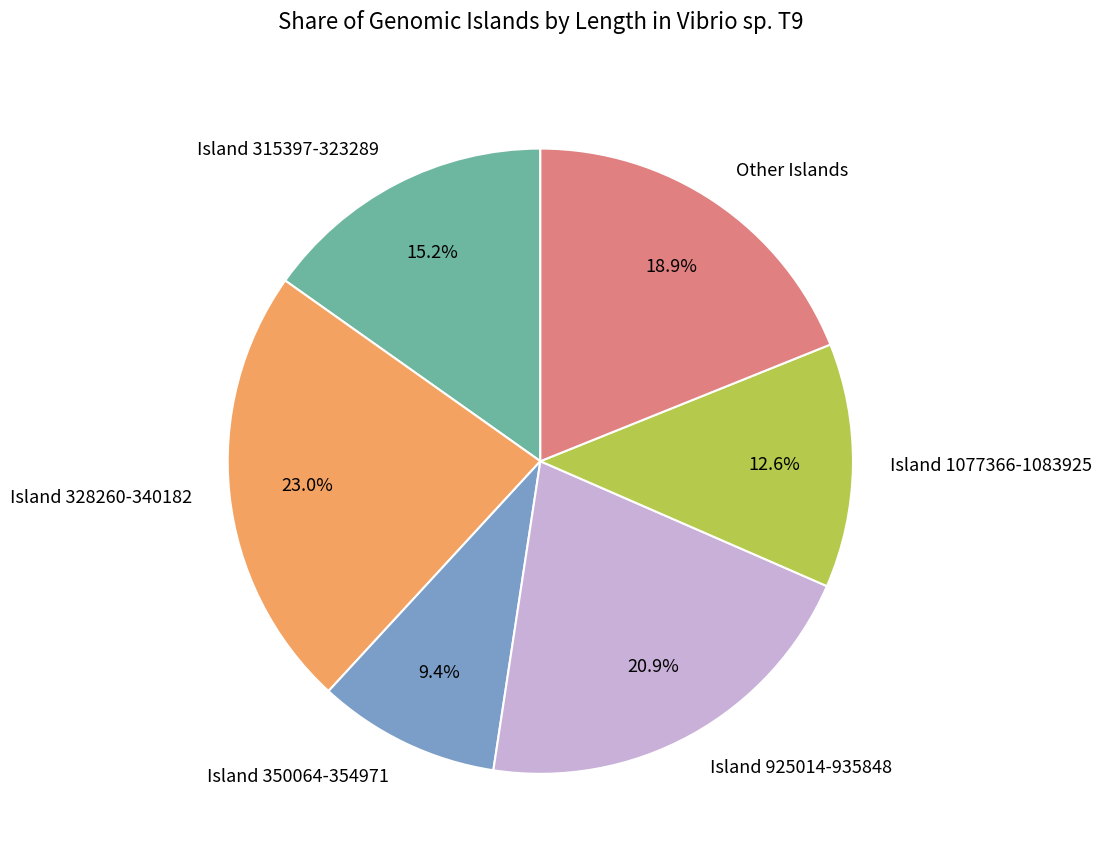

To the nearest percent, what portion does Island 925014-935848 represent?

21%